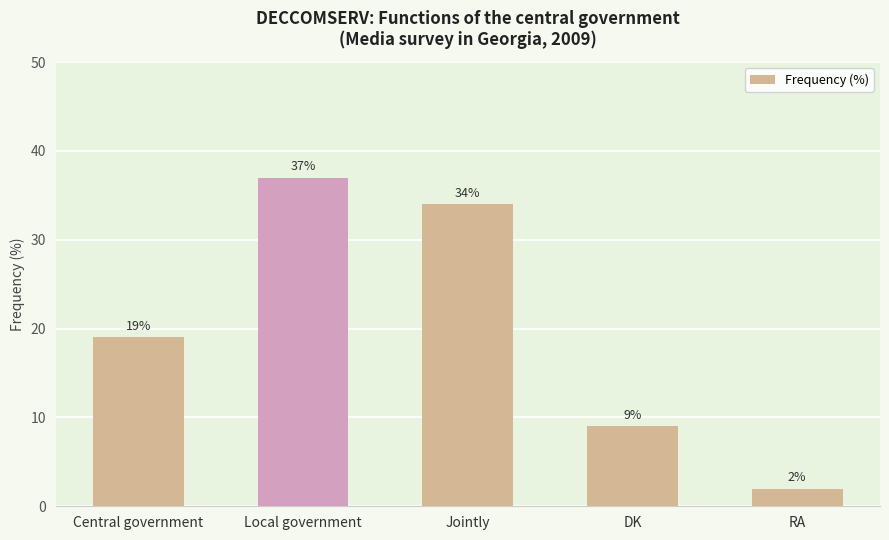

The value at DK is 9. True or false?

True